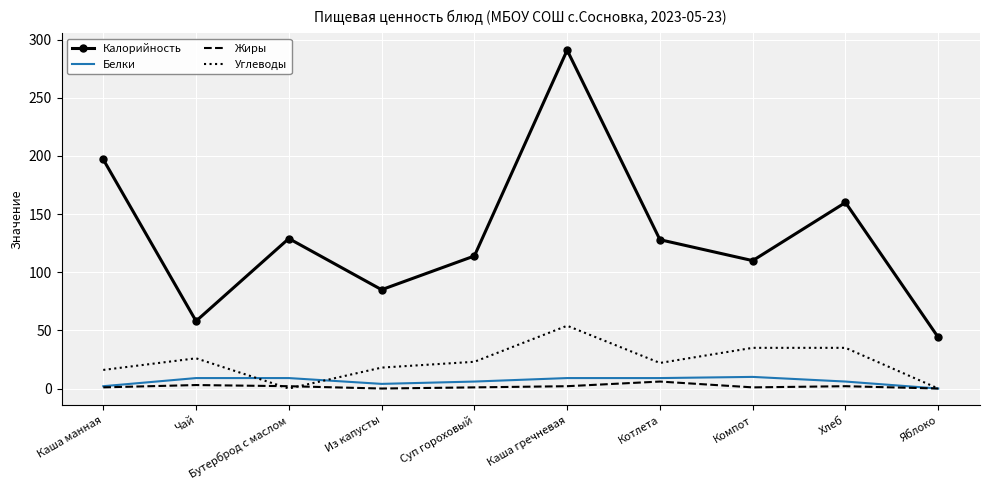

What is the maximum value for Белки?

10